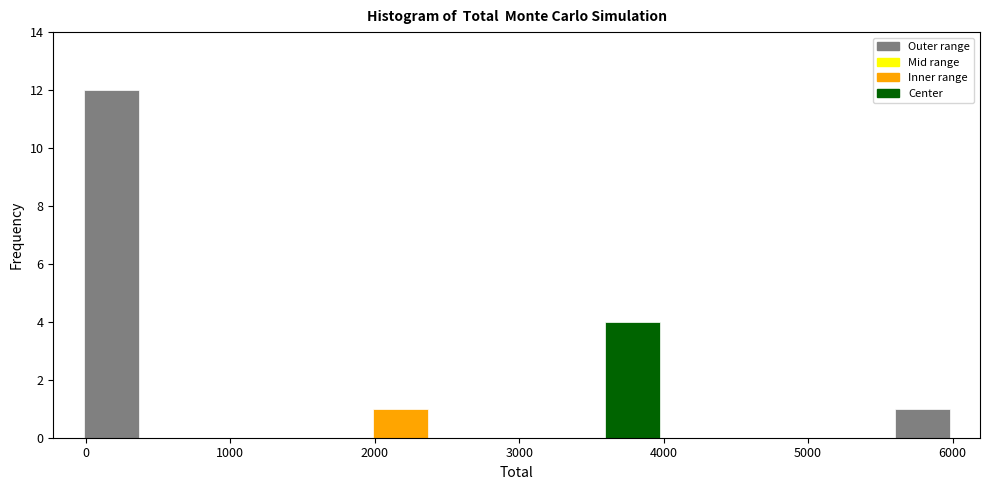

Which range on the x-axis has the tallest bar?

0 to 400